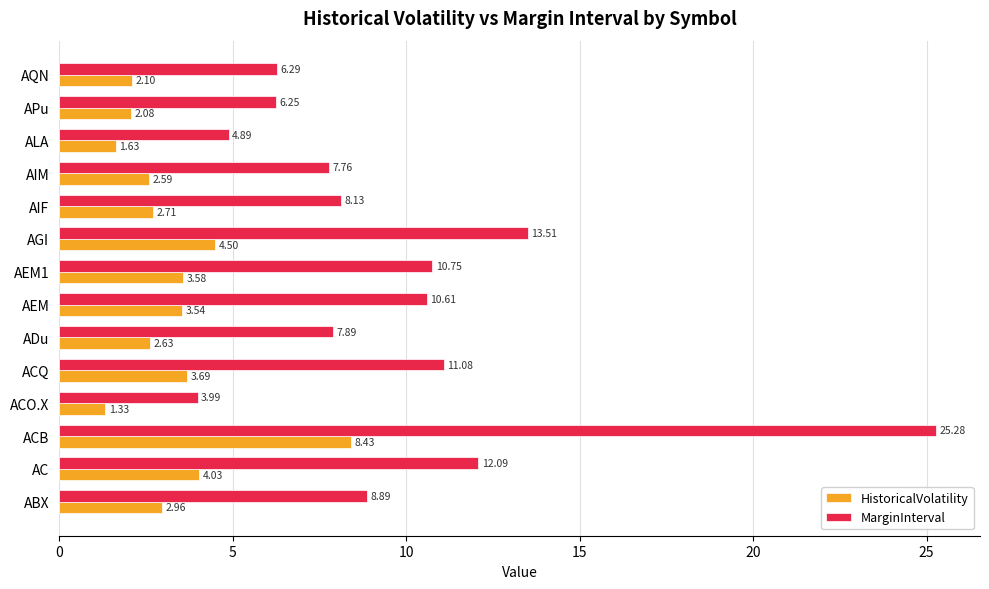

Which series has the largest total across all categories?

MarginInterval